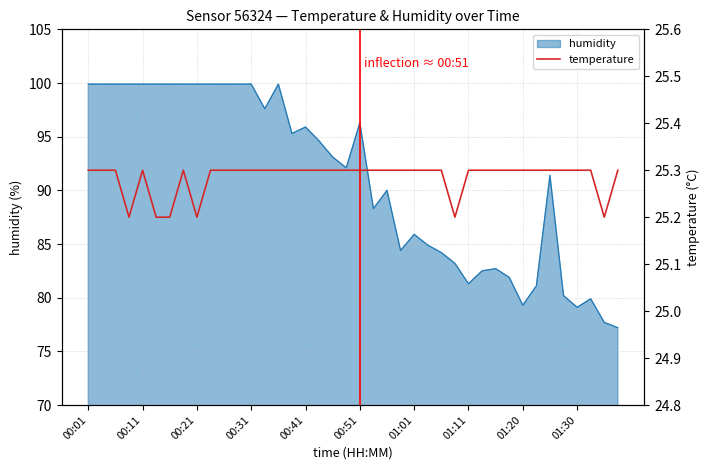

What is the minimum value for humidity?

77.2